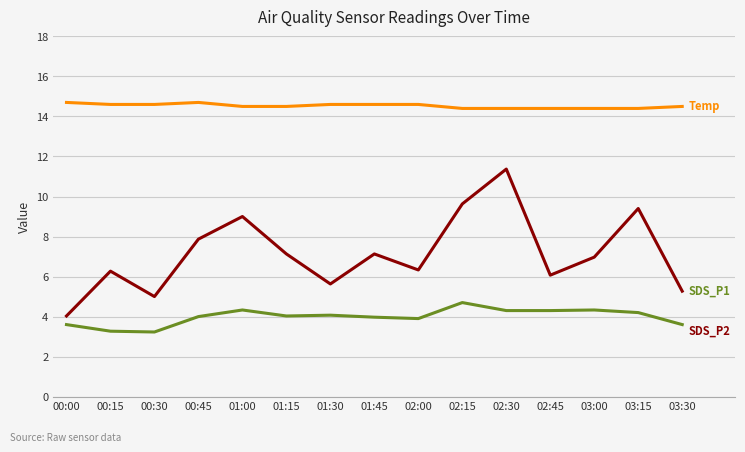

What is the total value across all series at 03:30?

23.4